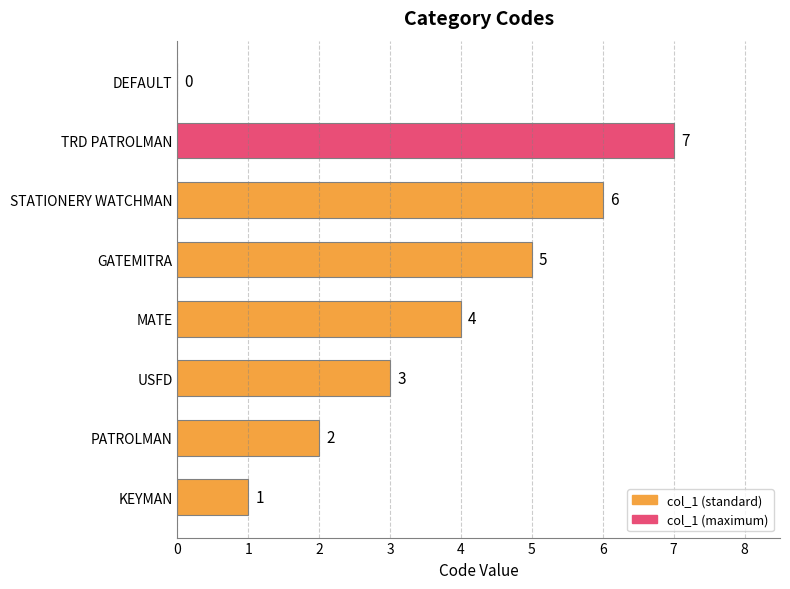

What is the maximum value shown in the chart?

7